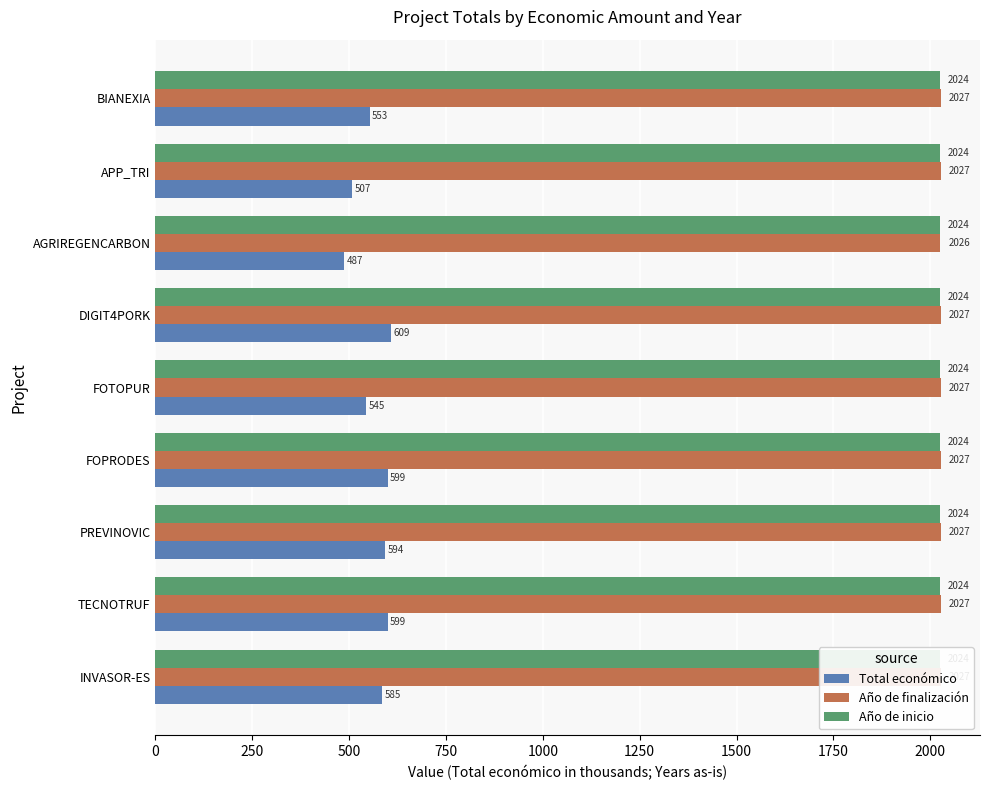

Read the Año de finalización value at APP_TRI.

2027.0